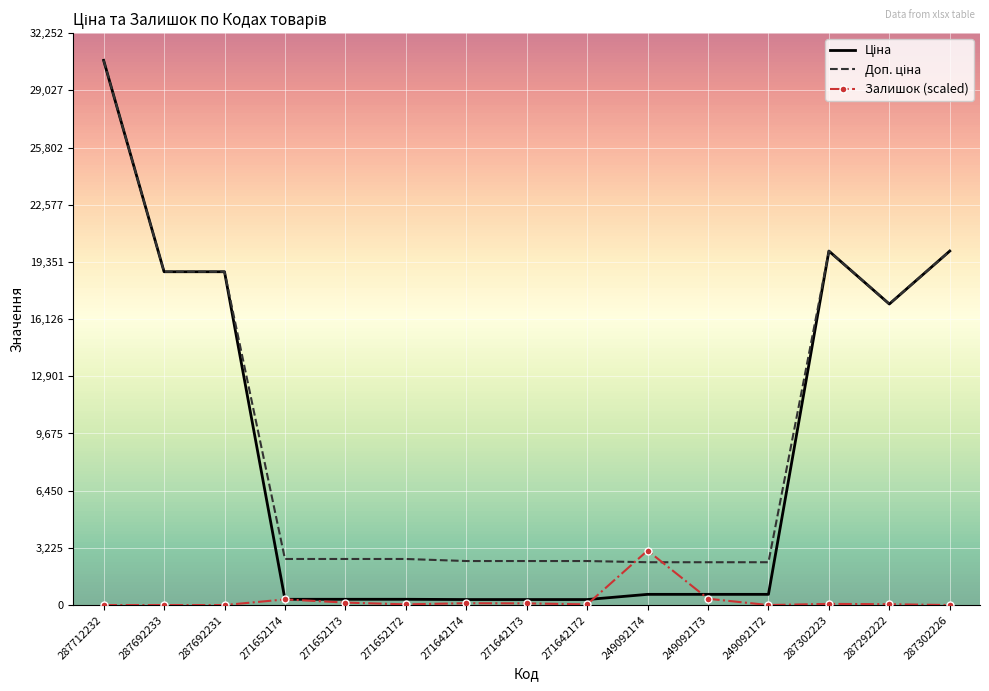

Which label corresponds to the largest value in the chart?

287712232